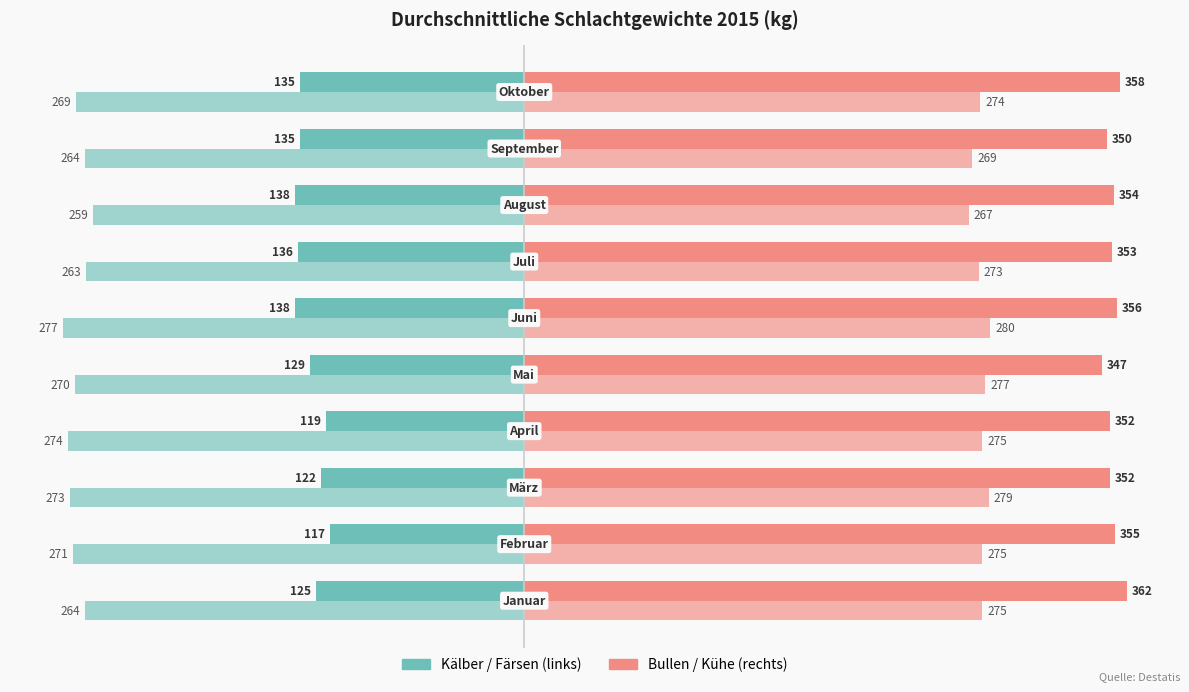

Reading left to right, extract all data points from this chart.

Kälber: -125	-117	-122	-119	-129	-138	-136	-138	-135	-135
Bullen: 362	355	352	352	347	356	353	354	350	358
Färsen: -264	-271	-273	-274	-270	-277	-263	-259	-264	-269
Kühe: 275	275	279	275	277	280	273	267	269	274